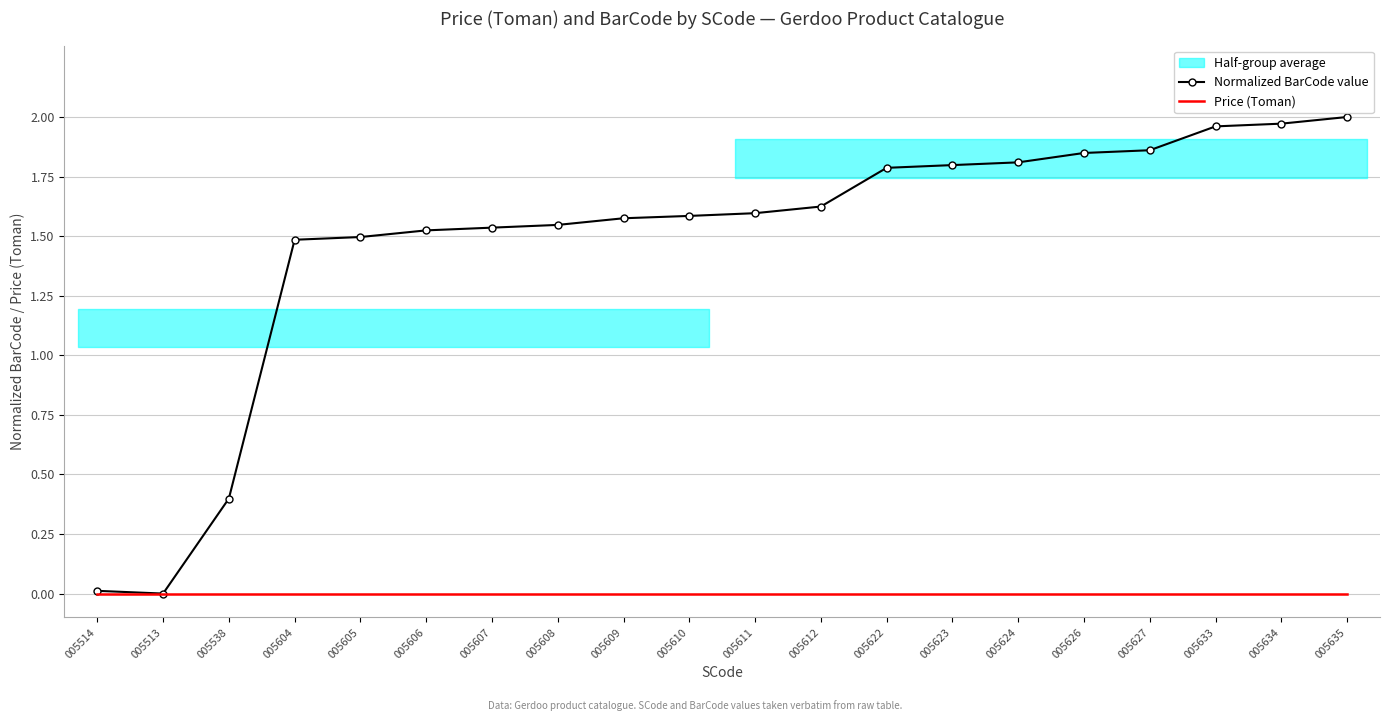

Between 005514 and 005609, which series saw the biggest shift?

Normalized BarCode value